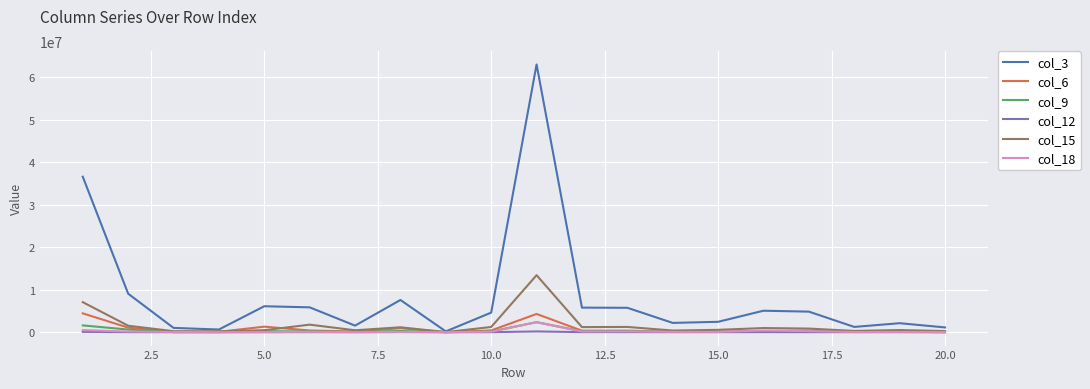

Which series has the largest total across all categories?

col_3